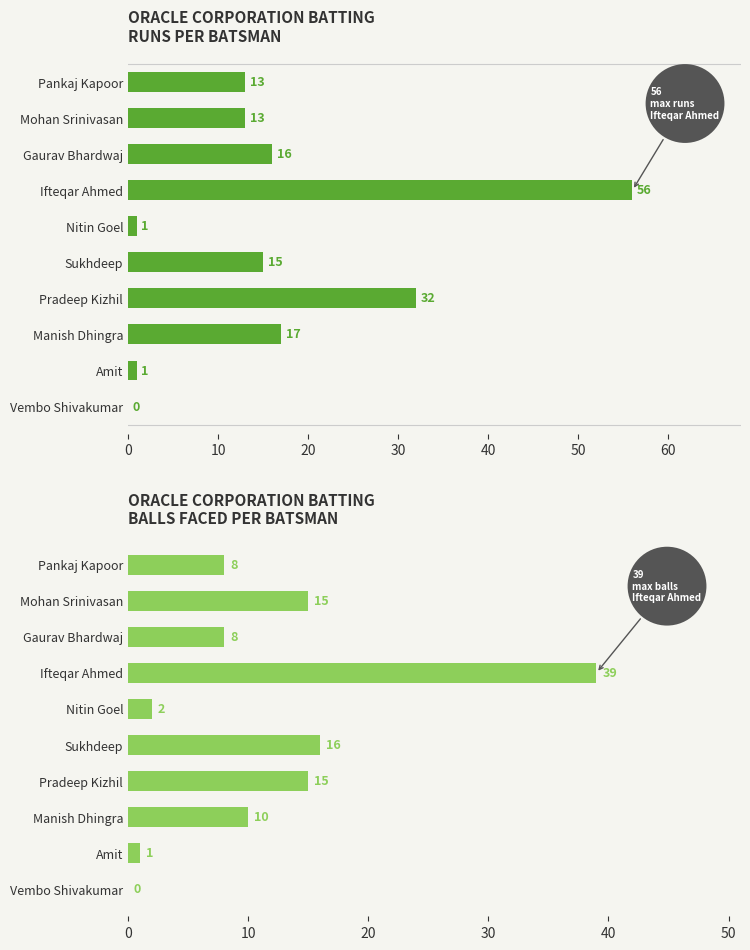

What is the value of the Runs bar at the 9th from the left?

1